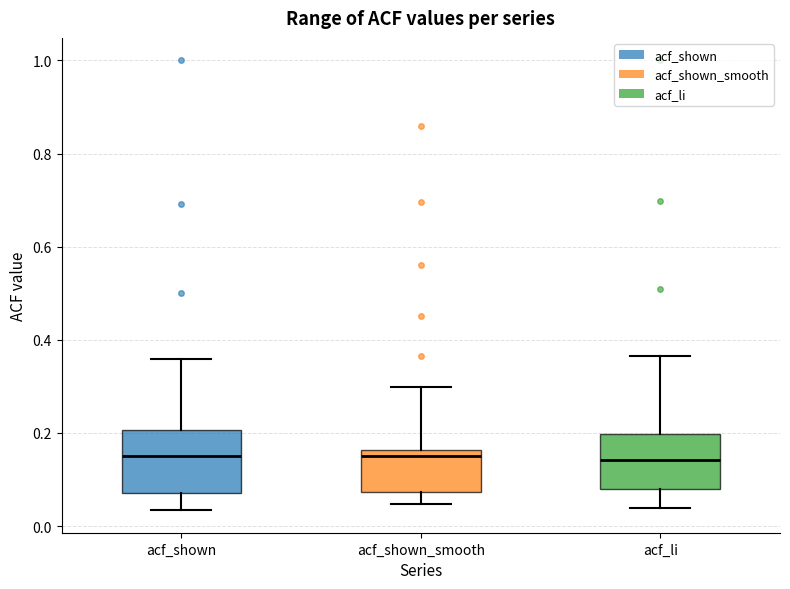

Reading left to right, read every box against the y-axis: the position of its median line, the range the box covers, and the ends of its whiskers. The values are not printed on the chart, so give them approximately, as read against the axis.

acf_shown: median 0.16, box 0.08 to 0.20, whiskers 0.04 to 0.36
acf_shown_smooth: median 0.16 (just below the box's upper edge), box 0.08 to 0.16, whiskers 0.04 to 0.30
acf_li: median 0.14, box 0.08 to 0.20, whiskers 0.04 to 0.36